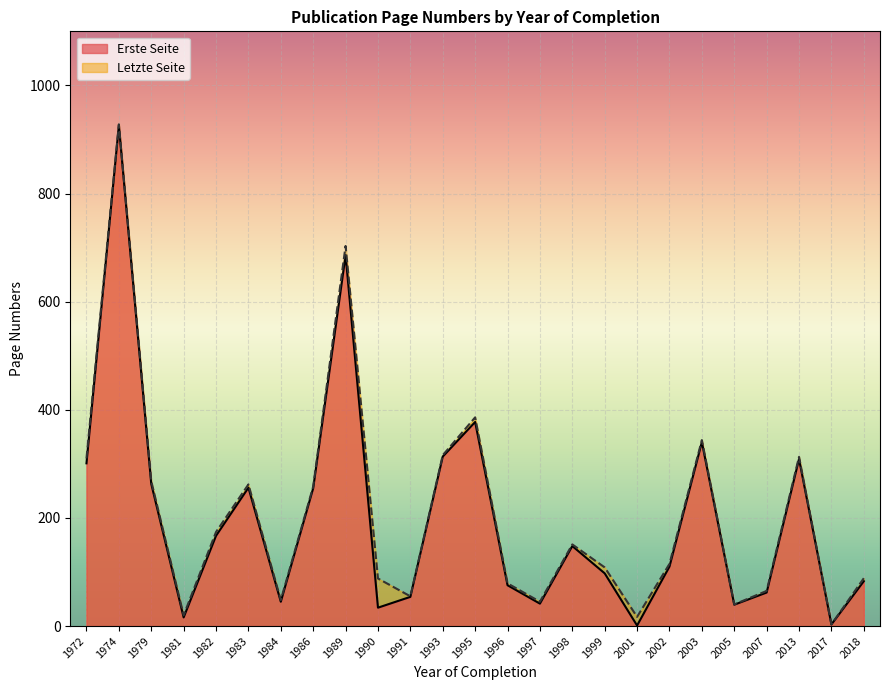

Rank the series by their maximum value, from highest to lowest.

Letzte Seite, Erste Seite